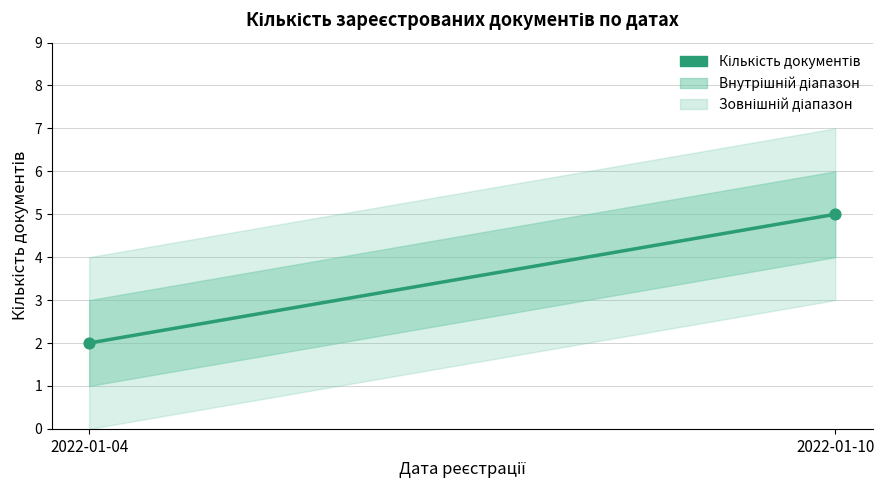

What is the average Y value?

4